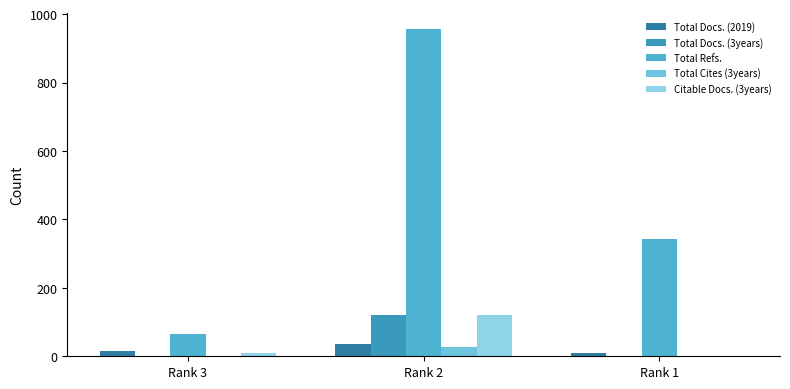

Rank the categories by Total Docs. (3years) value from lowest to highest.

Rank 3, Rank 1, Rank 2